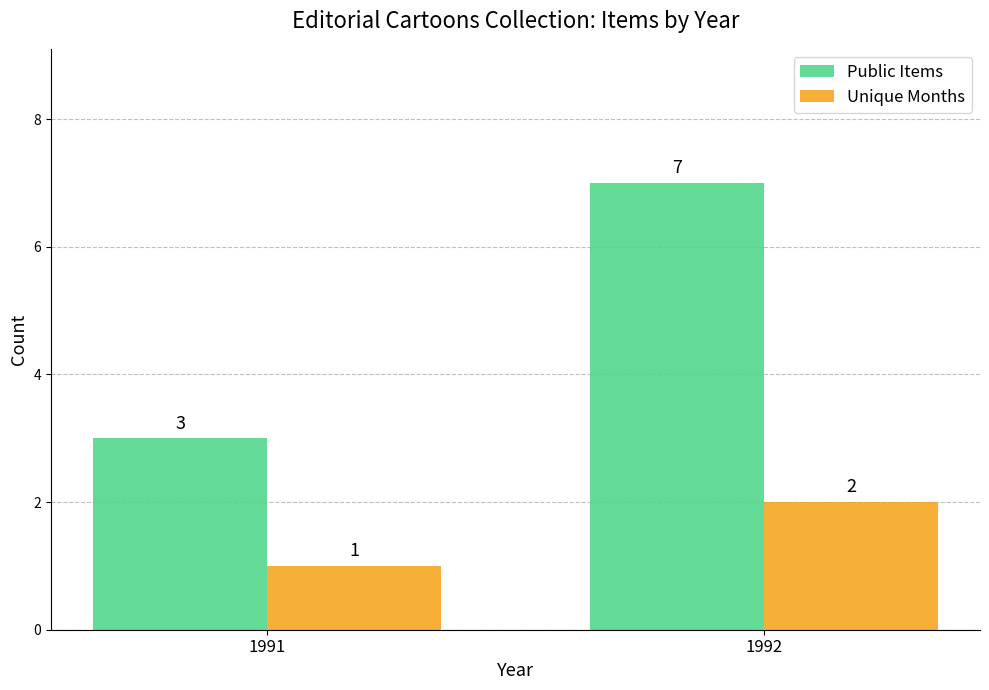

The Unique Months series shows 1 at 1991. True or false?

True